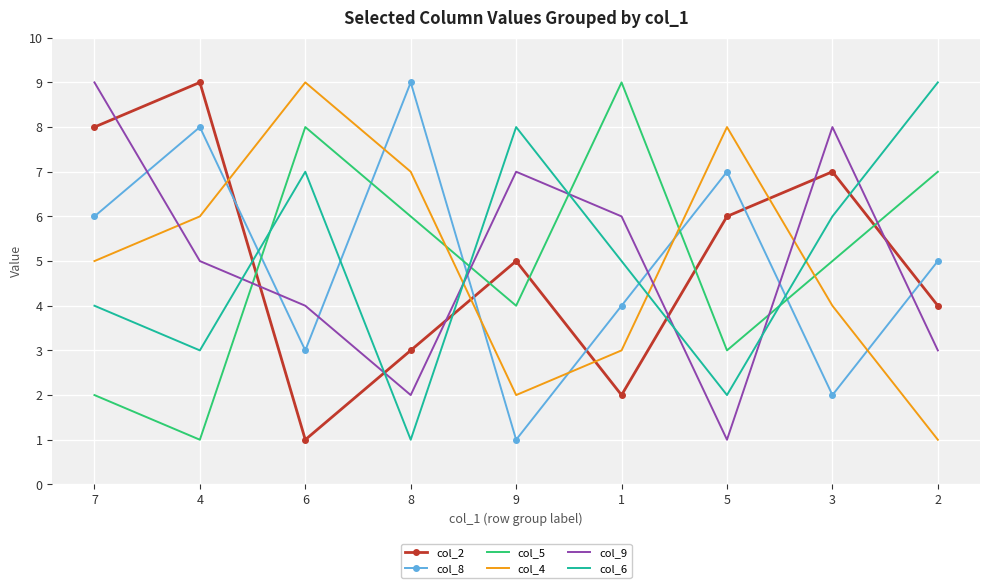

How many interior local peaks does the col_4 series have?

2